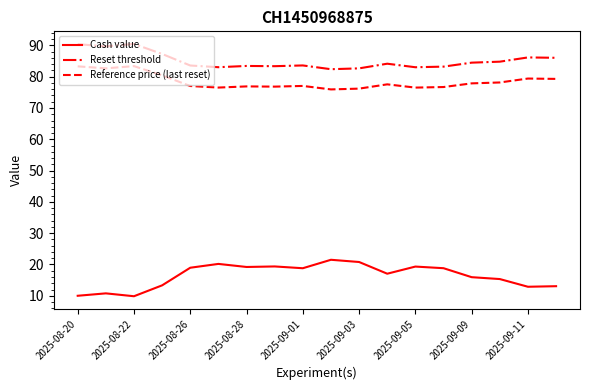

Rank the series by their maximum value, from highest to lowest.

Reset threshold, Reference price (last reset), Cash value